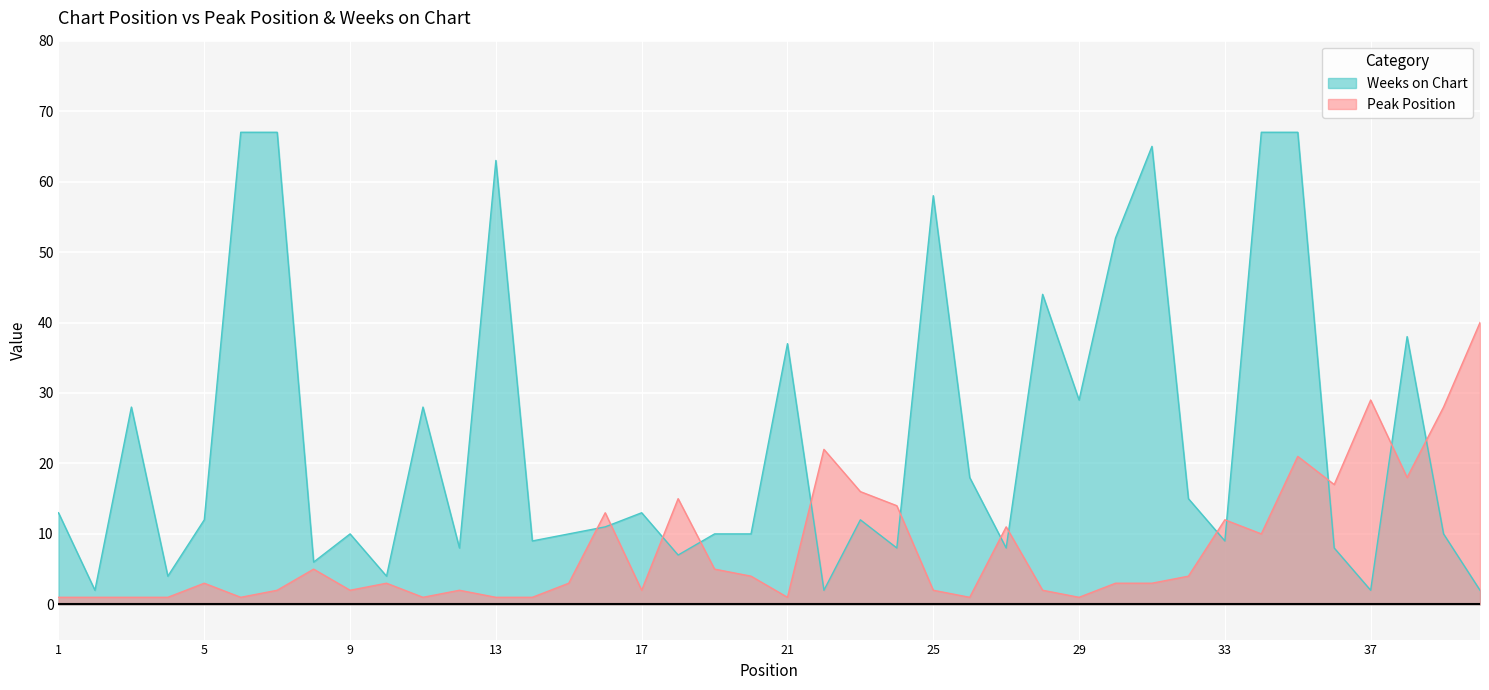

Where does the Peak Position series first go above 3?

8